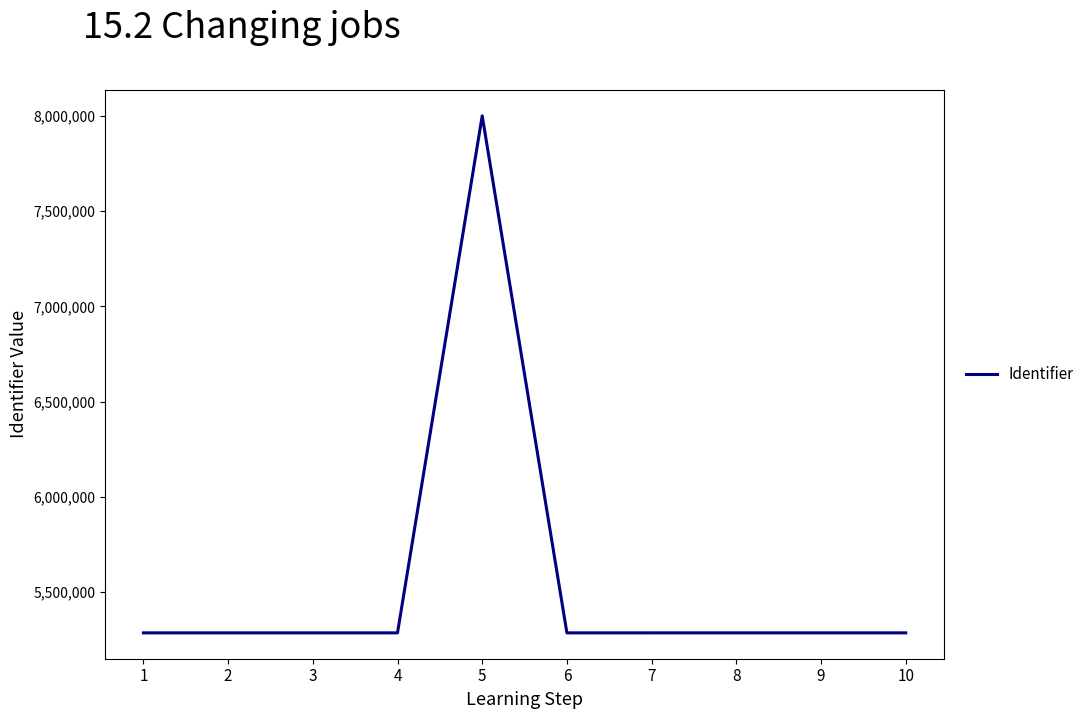

Approximately how many times larger is the value at 5 compared to 4?

1.5